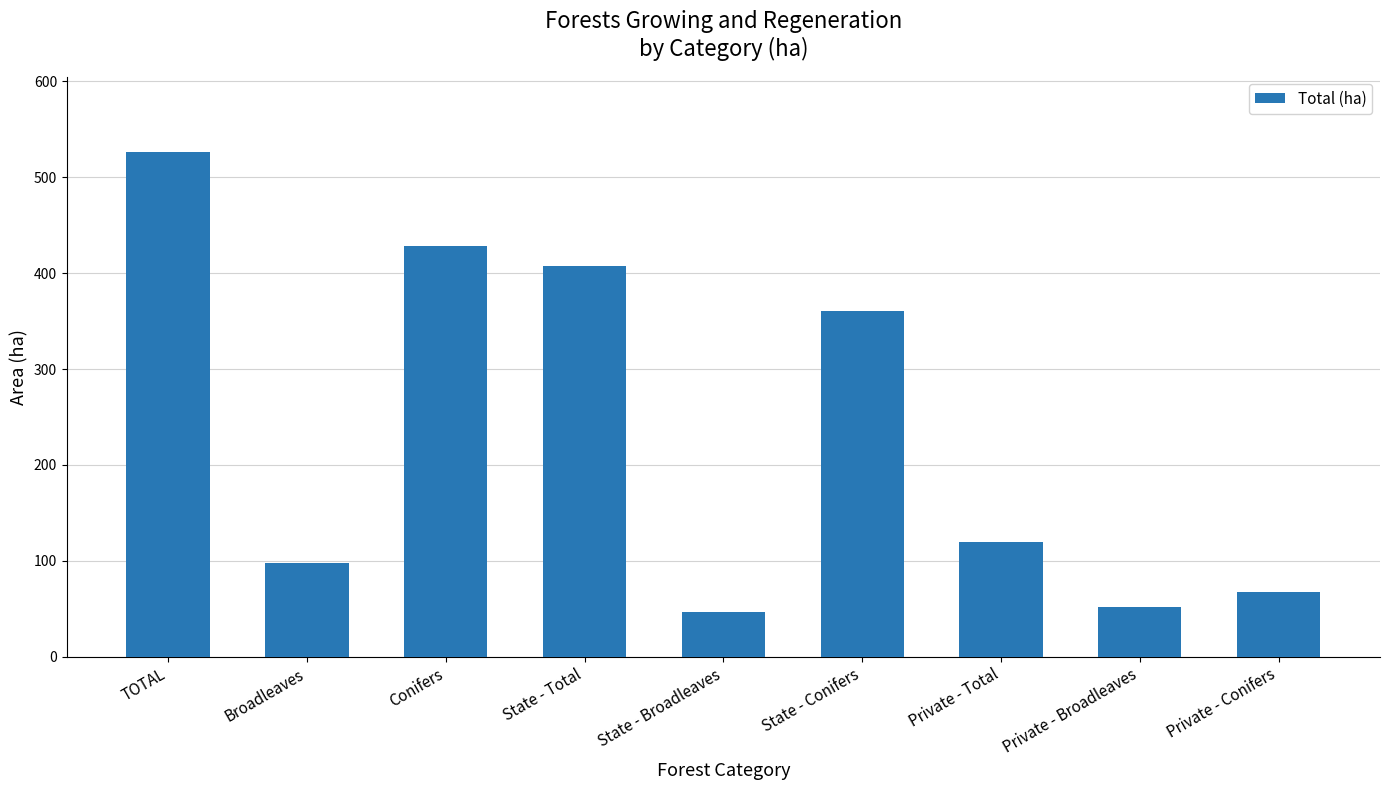

True or false: the data shows 105 at State - Total.

False